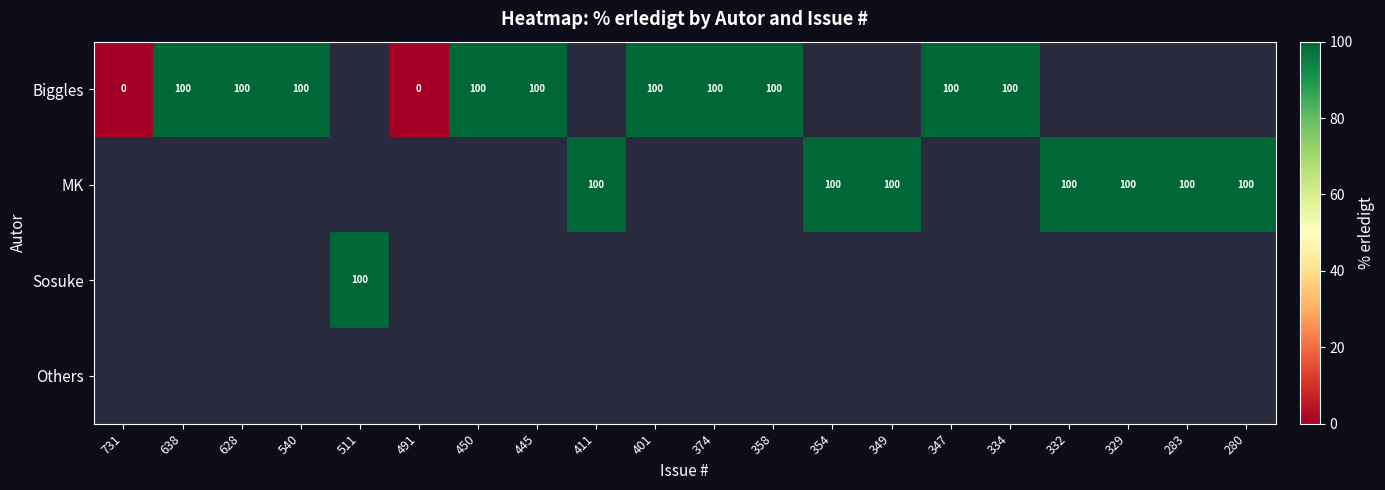

Is it true that Biggles equals 157 at 445?

False